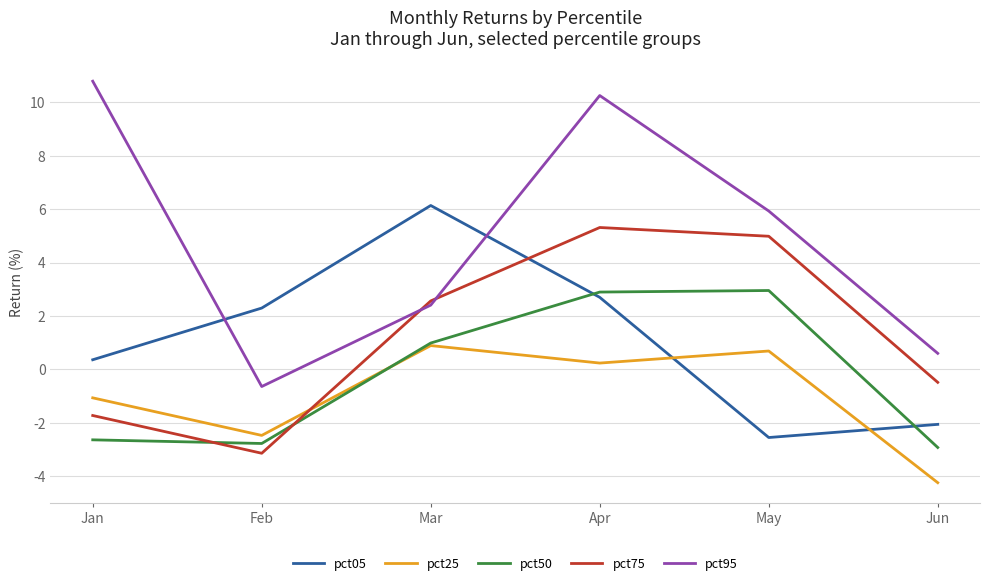

At which category does pct50 reach its first local valley?

Feb